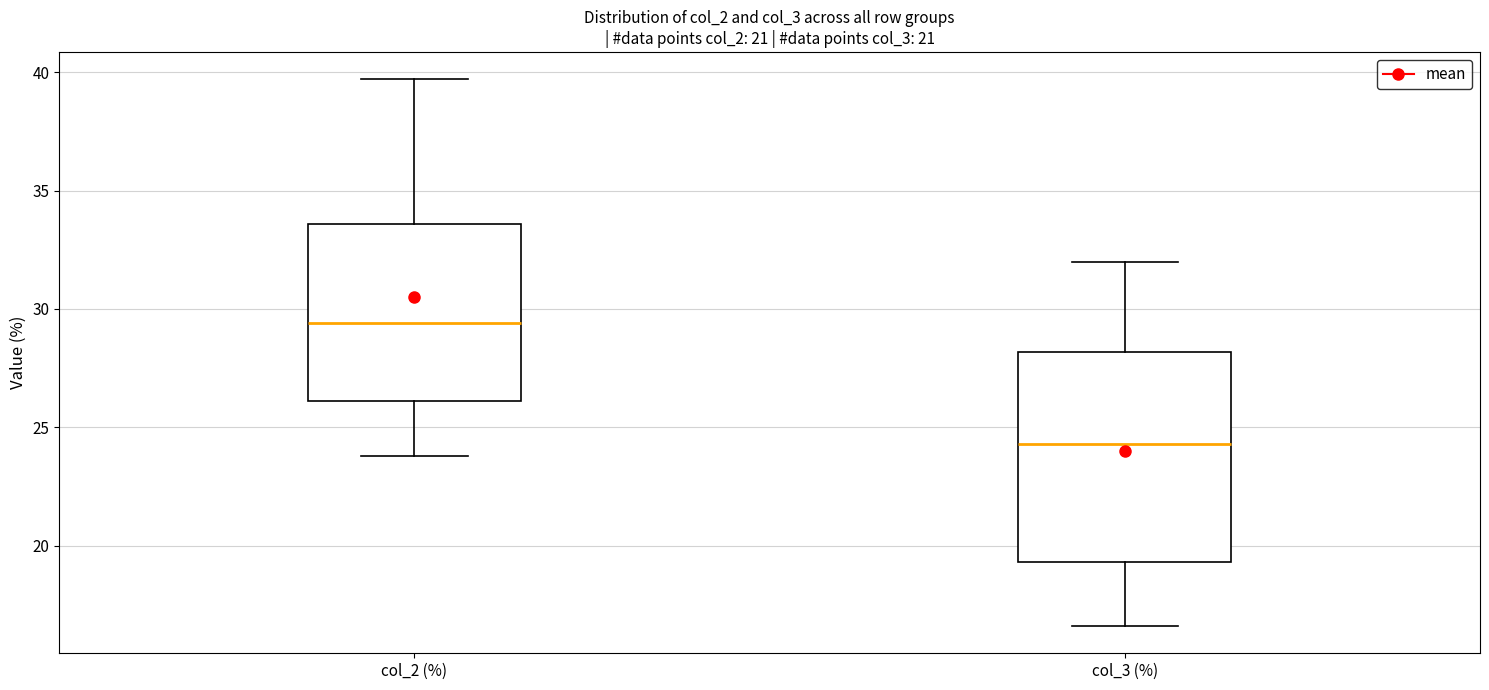

Where is the upper edge of the box for col_3 (%) on the y-axis? The values are not printed on the chart, so give them approximately, as read against the axis.

28.0